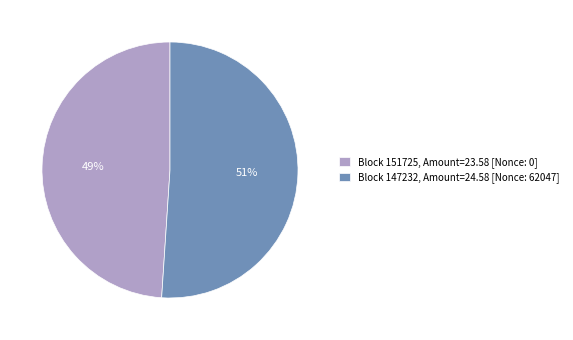

Is the sum of Block 147232, Amount=24.58 [Nonce: 62047] and Block 151725, Amount=23.58 [Nonce: 0] greater than half?

Yes